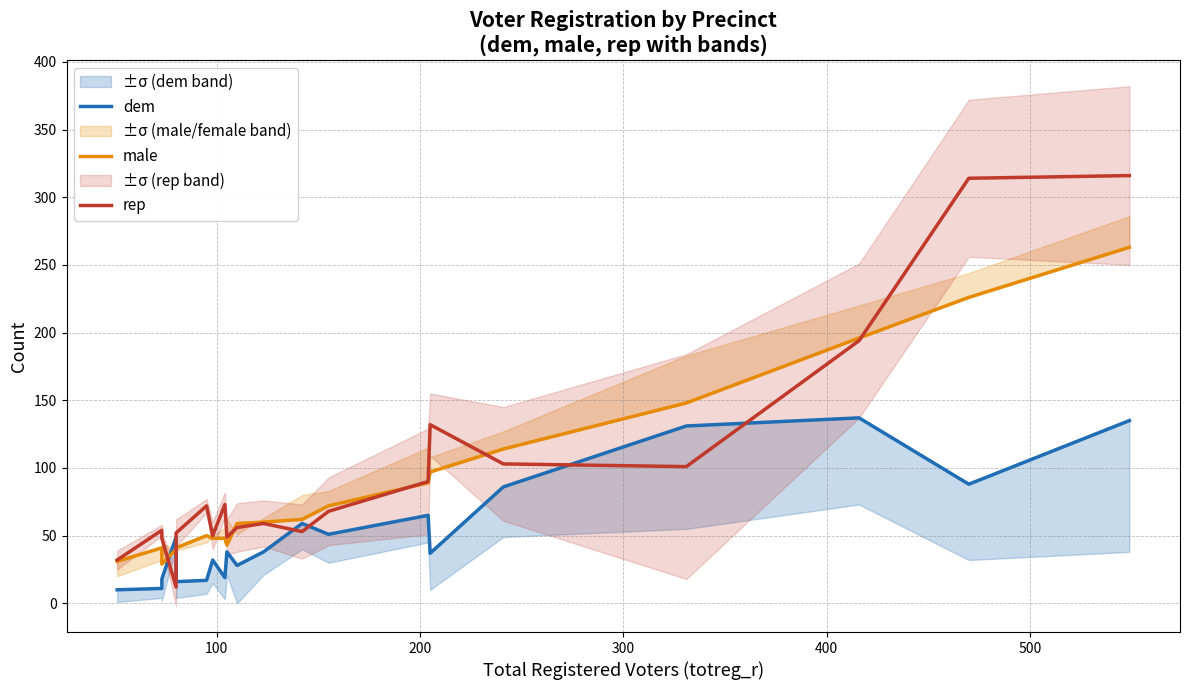

What is the value of the rep point at the 13th from the left?

68